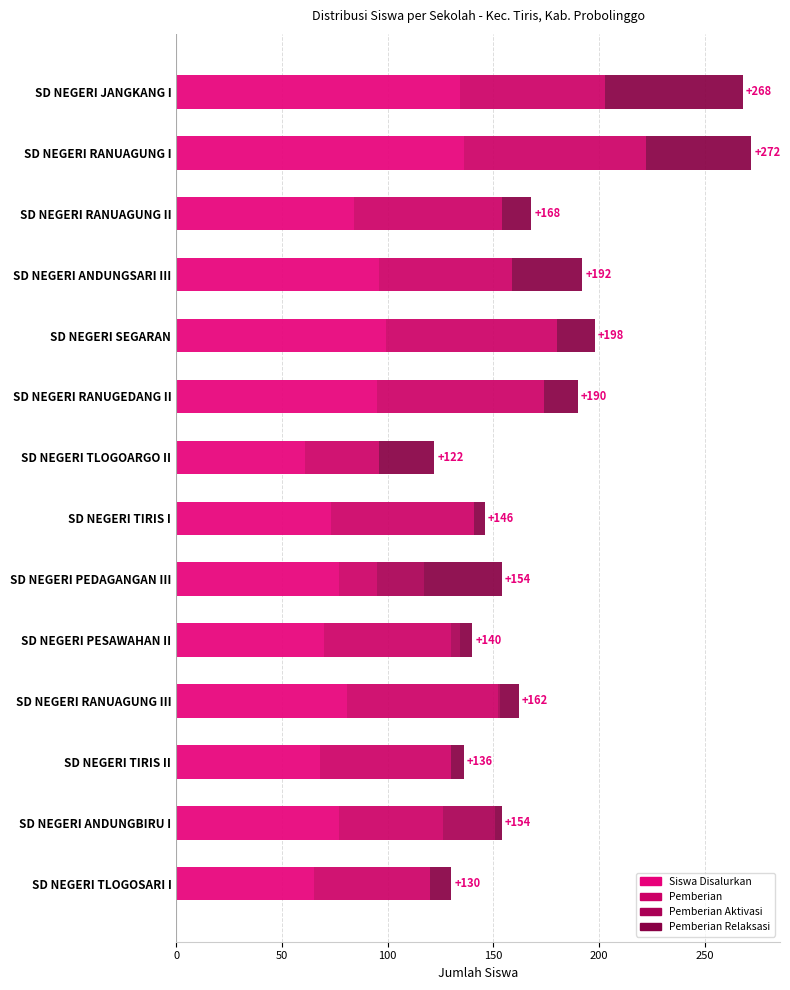

What is the highest value of the Siswa Disalurkan series?

136